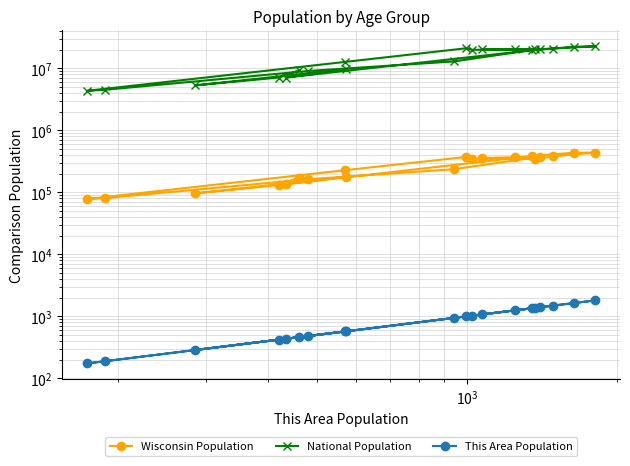

The This Area Population series shows 111 at 6. True or false?

False